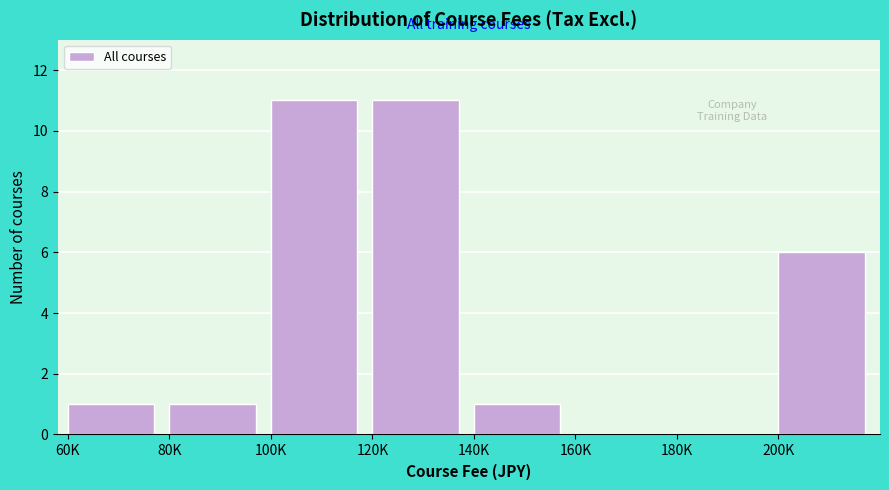

Reading left to right, what are all the values shown in this chart?

60K=1	80K=1	100K=11	120K=11	140K=1	160K=0	180K=0	200K=6